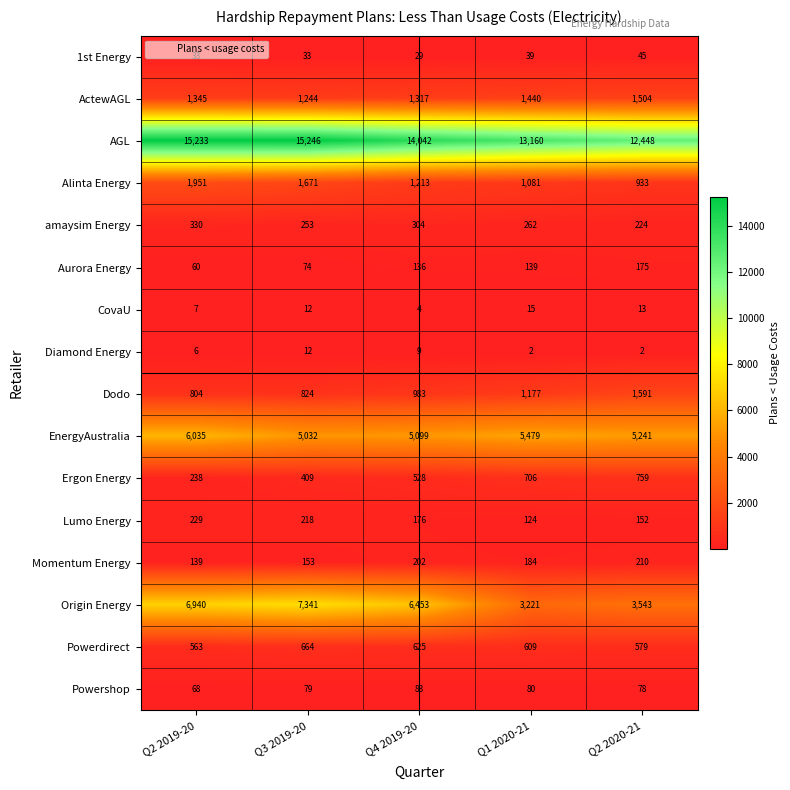

What is the approximate value of 1st Energy at Q2 2019-20?

33